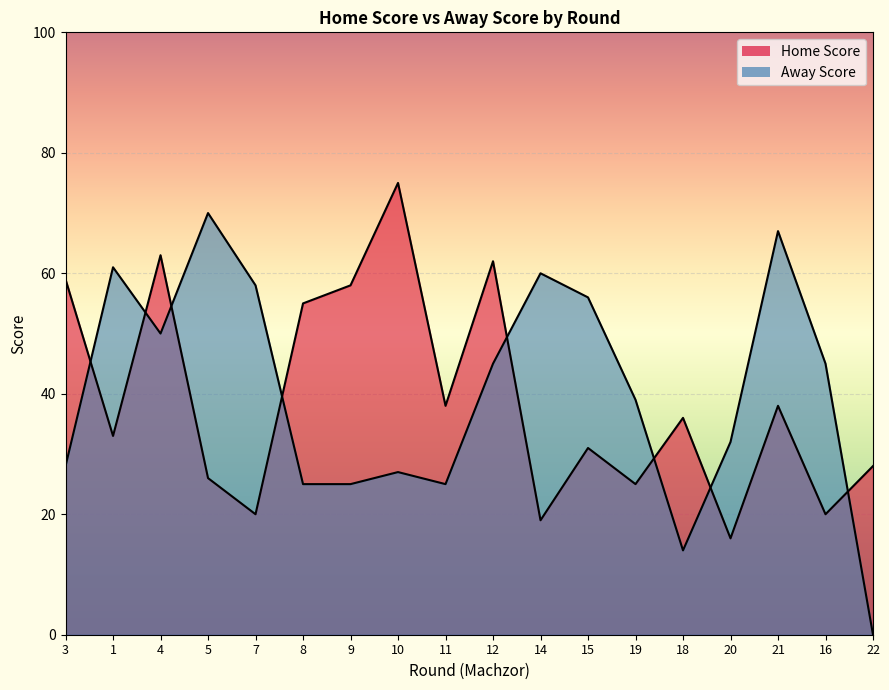

Which category has the highest value in the Home Score series?

10